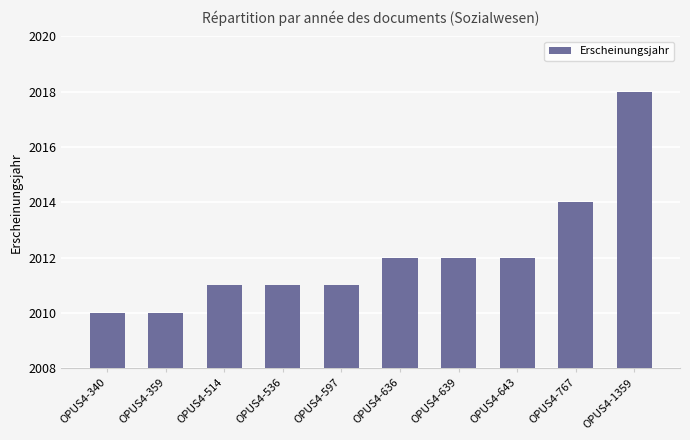

What is the change in value from OPUS4-643 to OPUS4-1359?

+6